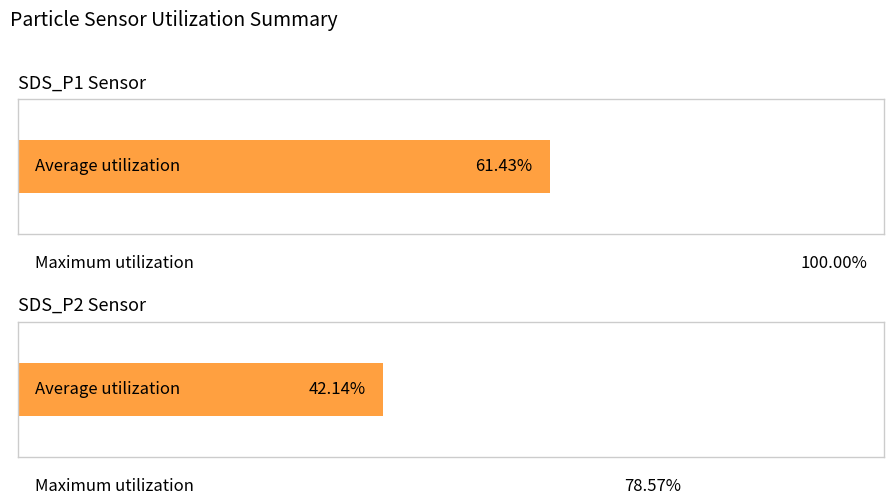

Rank the series by their maximum value, from highest to lowest.

SDS_P1, SDS_P2